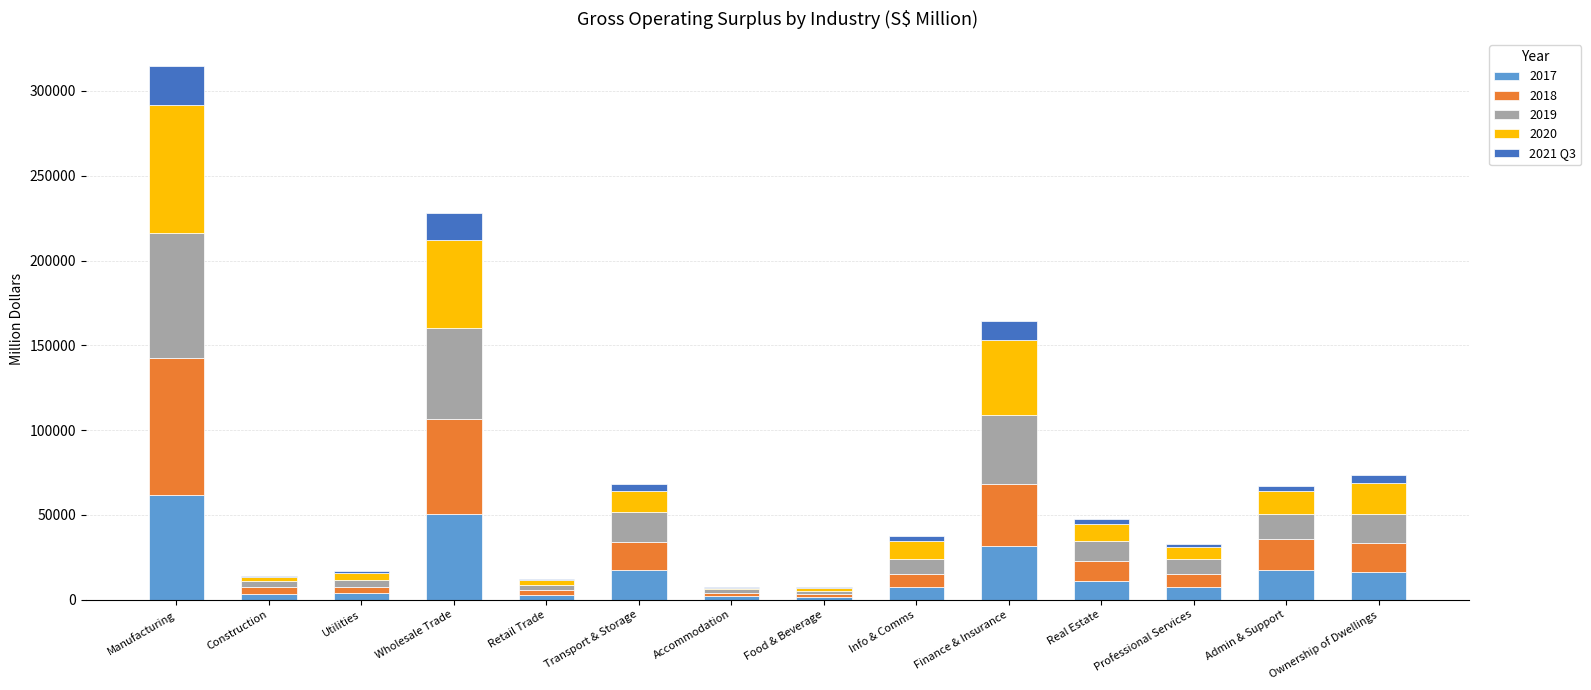

At which category is the sum across all series the highest?

Manufacturing